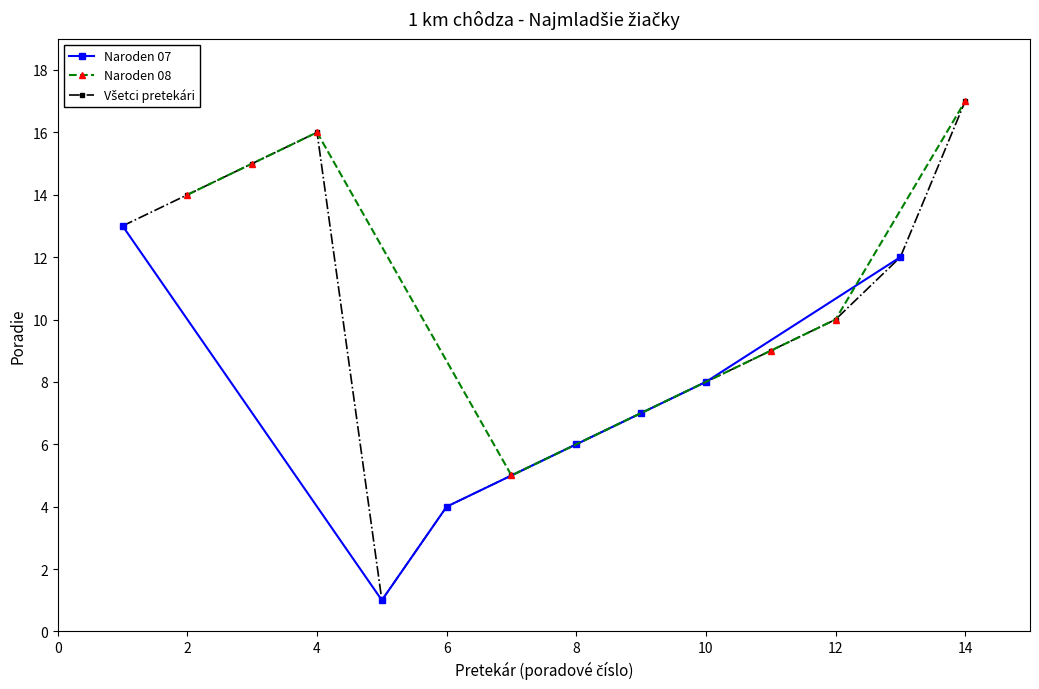

Does the chart display data point markers on the line(s)?

Yes